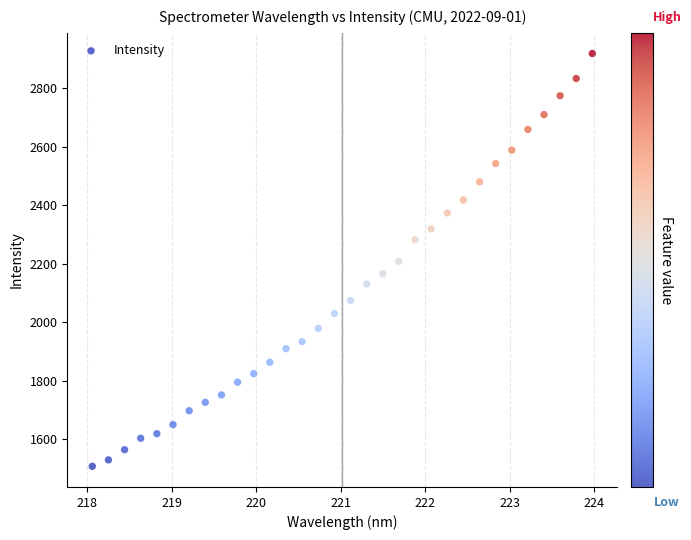

What is the range of Y values (max minus min)?

1411.6